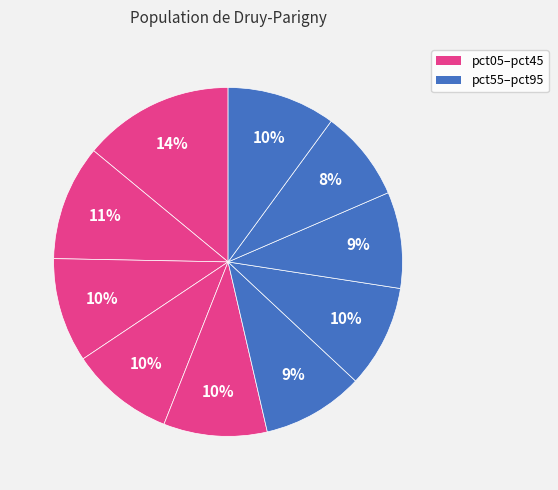

Does any single category account for the majority?

No